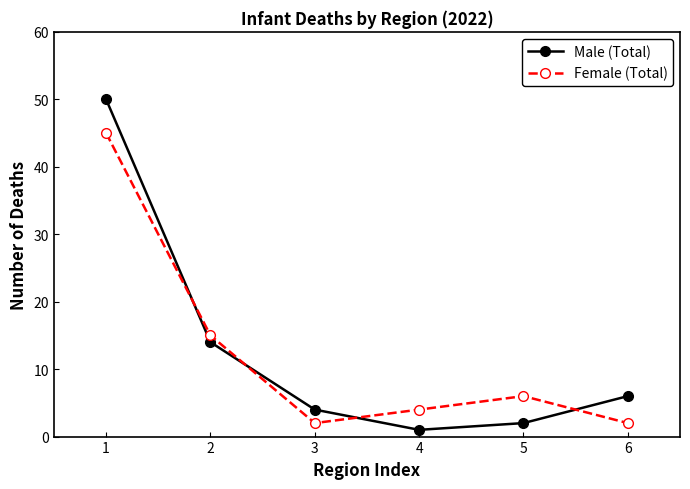

What is the sum of all Male (Total) values?

77